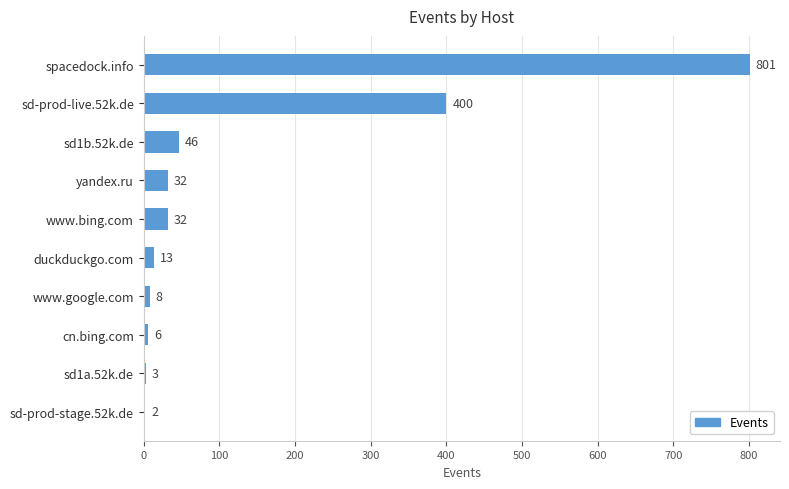

What is the sum of the values at spacedock.info and sd-prod-live.52k.de?

1201